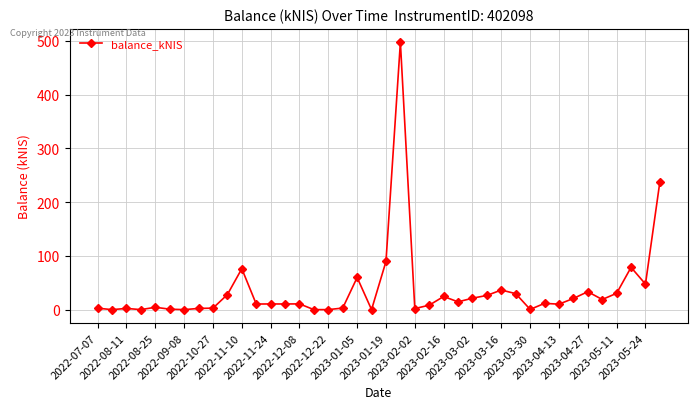

What is the sum of all values?

1463.6